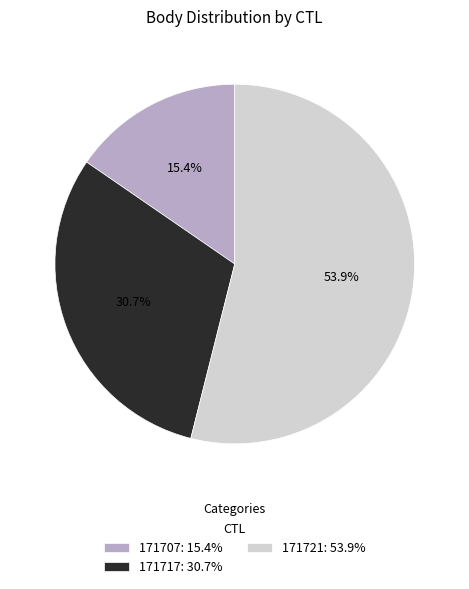

Which category has the smallest portion of the pie?

171707: 15.4%